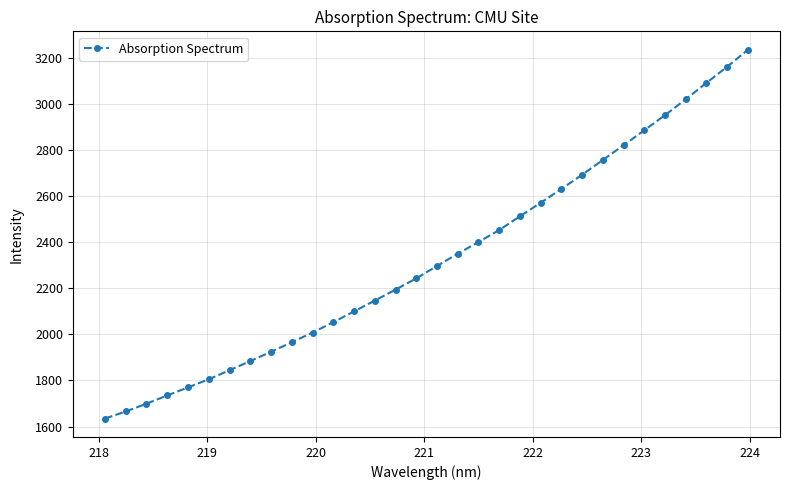

What is the minimum value shown in the chart?

1634.9